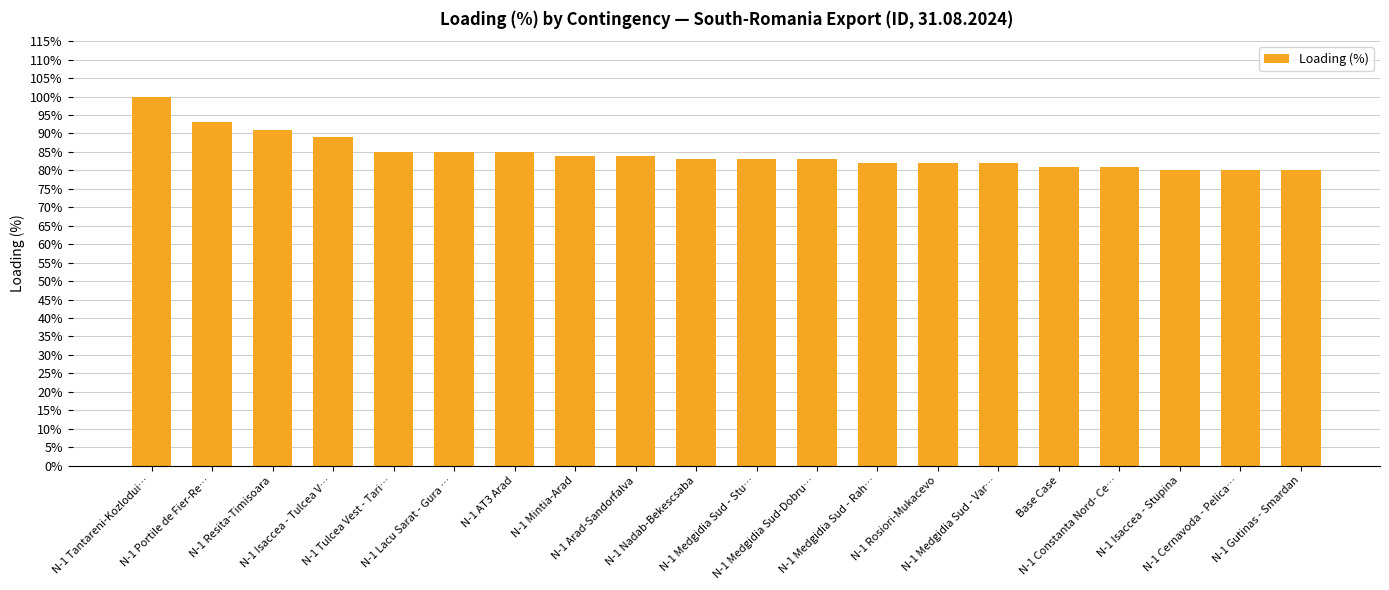

What is the greatest value displayed?

100